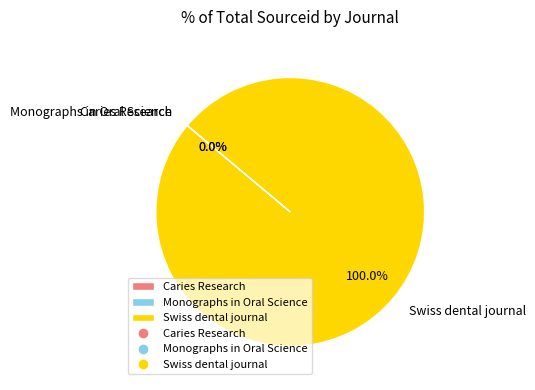

To the nearest percent, what is the average slice percentage?

33%